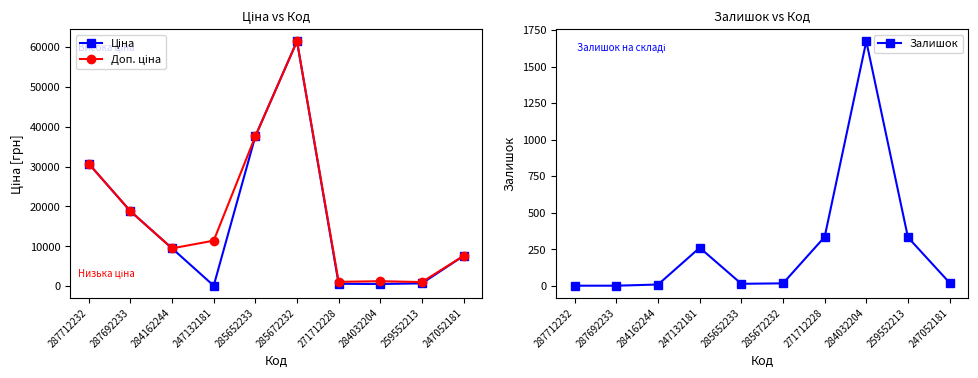

At which category does Доп. ціна reach its first local valley?

284162244